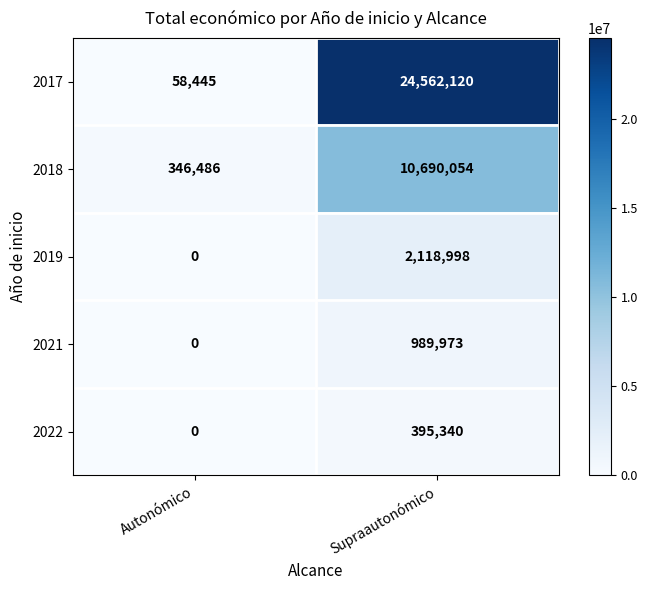

How many distinct data groups are displayed?

5